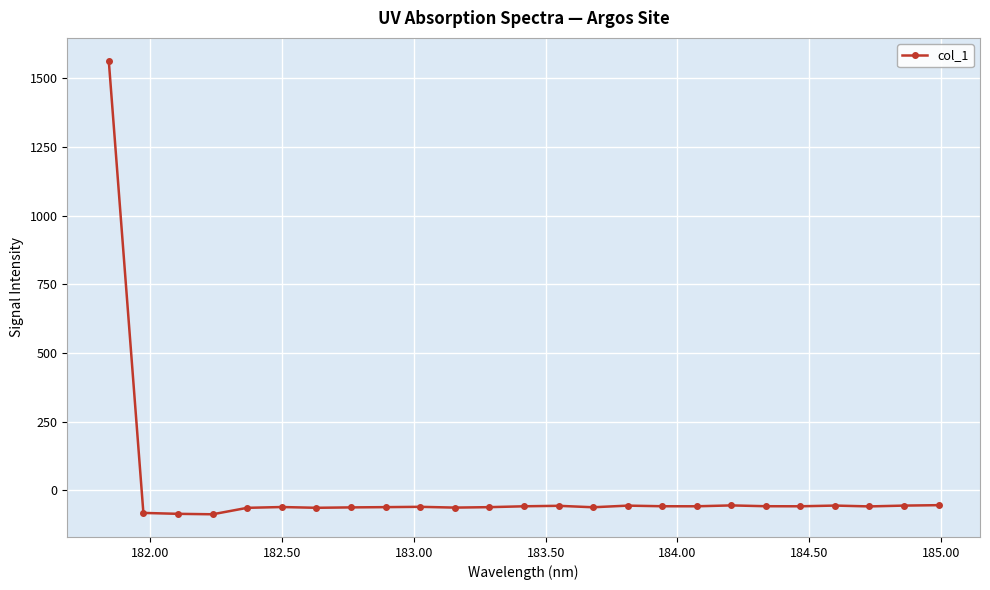

True or false: the data has more than 1 interior local peaks.

True